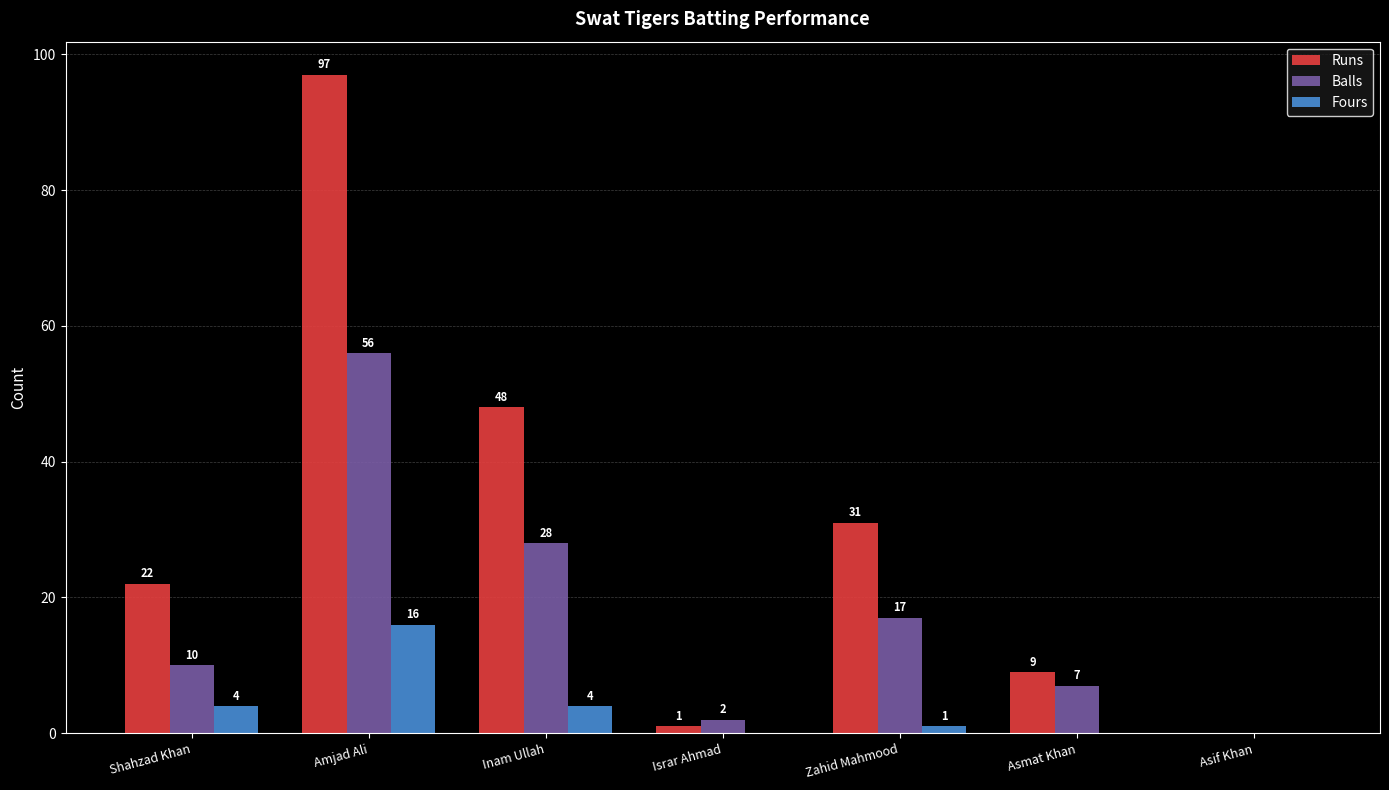

The Balls series shows 16 at Shahzad Khan. True or false?

False